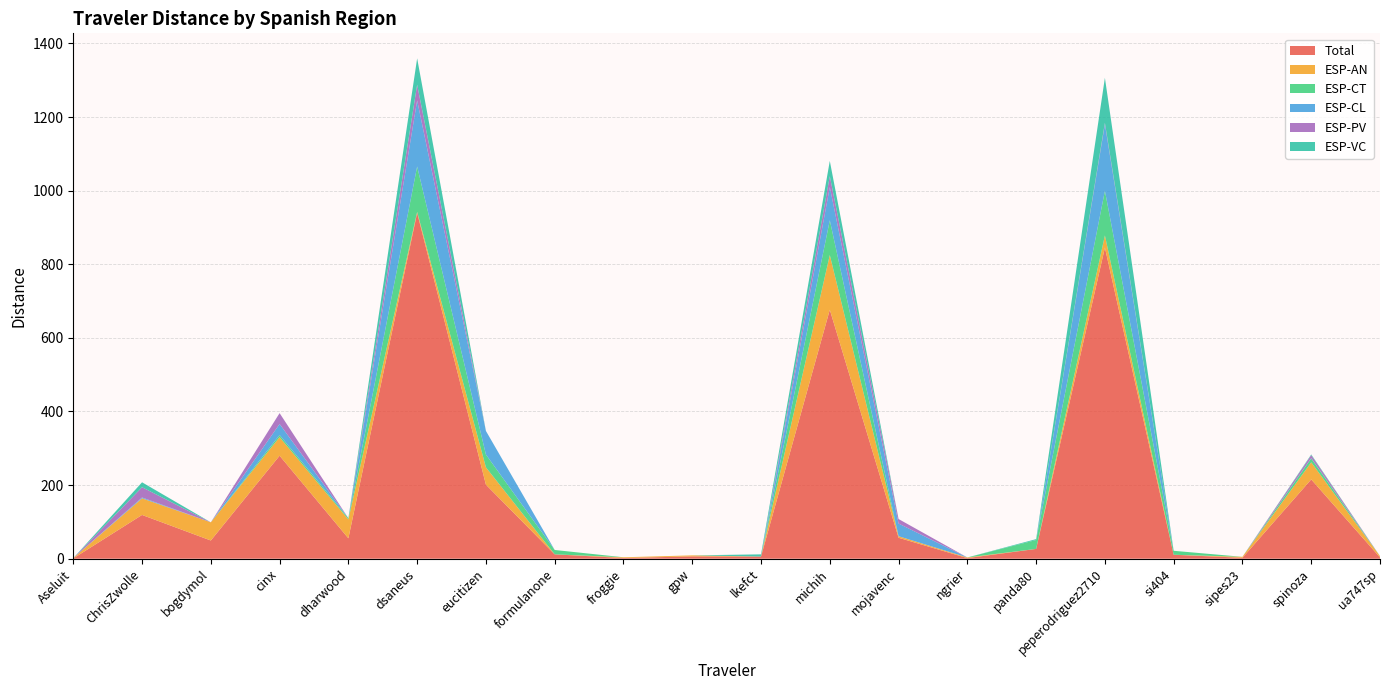

Reading left to right, extract all data points from this chart.

Total: 0.8	118.9	49.5	279.9	55.4	939.9	201.1	11.9	2.0	6.4	5.9	676.4	56.9	1.7	26.6	845.3	10.8	2.6	215.5	3.5
ESP-AN: 0.8	45.1	49.5	50.4	51.2	2.5	47.1	0.0	2.0	2.7	0.0	148.7	4.2	1.7	0.0	33.0	0.0	2.6	46.4	3.5
ESP-CT: 0.0	0.3	0.0	5.8	3.4	123.4	34.7	11.9	0.0	0.0	0.0	94.4	0.0	0.0	24.1	121.4	10.8	0.0	10.6	0.0
ESP-CL: 0.0	2.1	0.0	29.9	0.0	179.5	64.2	0.0	0.0	0.0	0.0	90.2	34.5	0.0	0.0	180.9	0.0	0.0	1.0	0.0
ESP-PV: 0.0	27.9	0.0	29.6	0.0	42.7	0.0	0.0	0.0	0.0	0.0	29.7	12.3	0.0	0.0	3.8	0.0	0.0	8.0	0.0
ESP-VC: 0.0	13.4	0.0	0.0	0.0	71.5	0.0	0.0	0.0	0.0	5.9	41.5	0.0	0.0	2.5	122.1	0.0	0.0	1.9	0.0